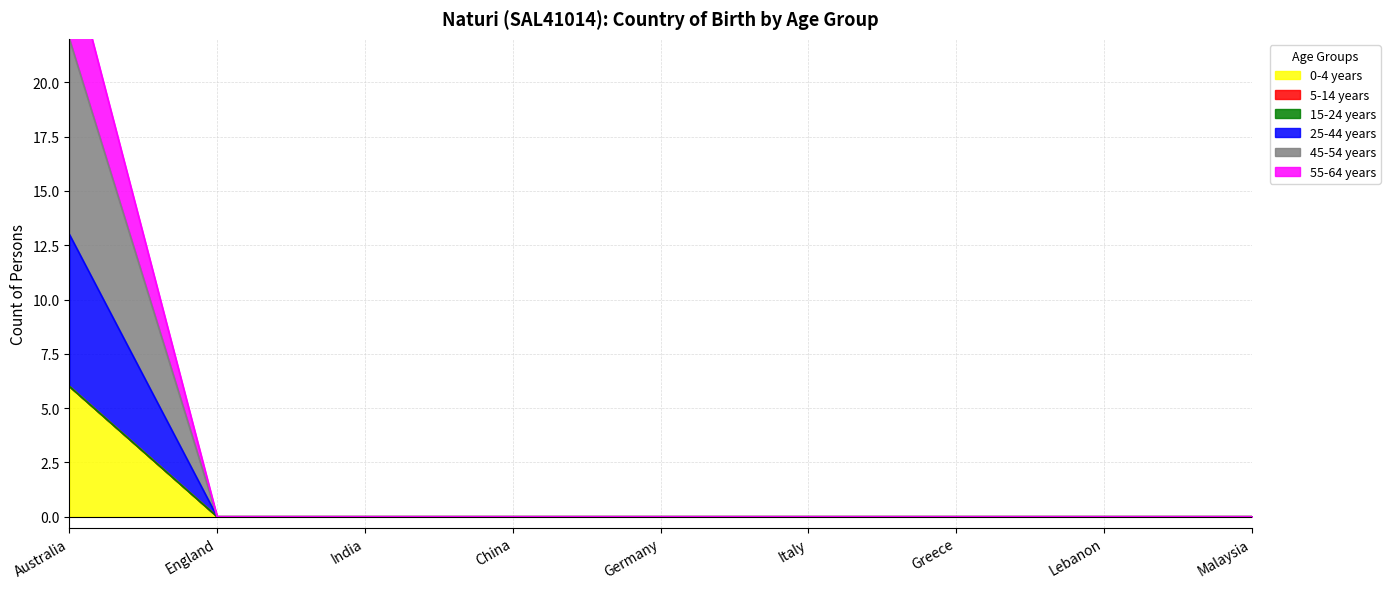

True or false: 45-54 years and 55-64 years cross at least once.

False